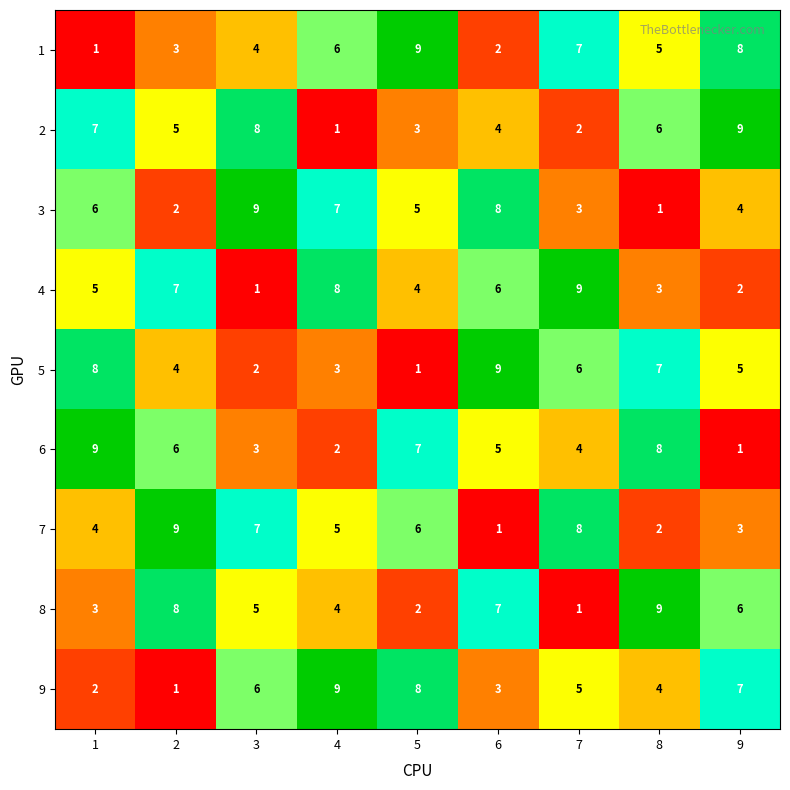

Between 3 and 6, which series saw the biggest shift?

5